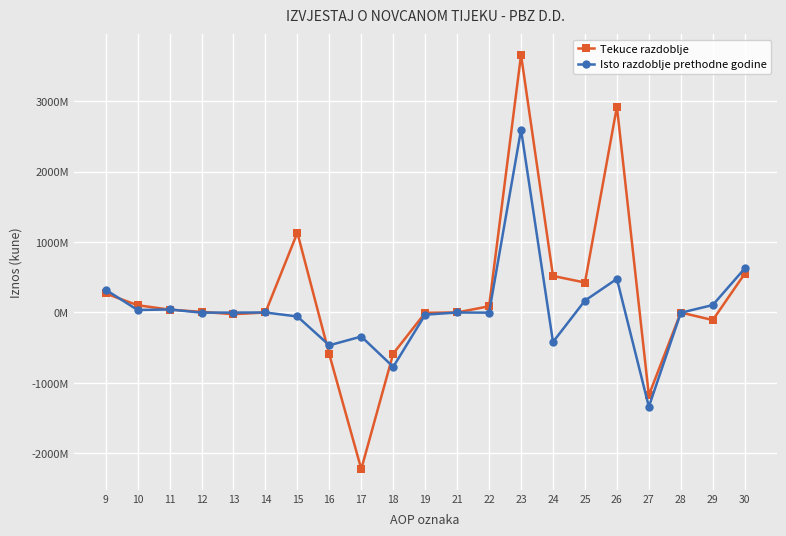

Does the chart have visible grid lines?

Yes